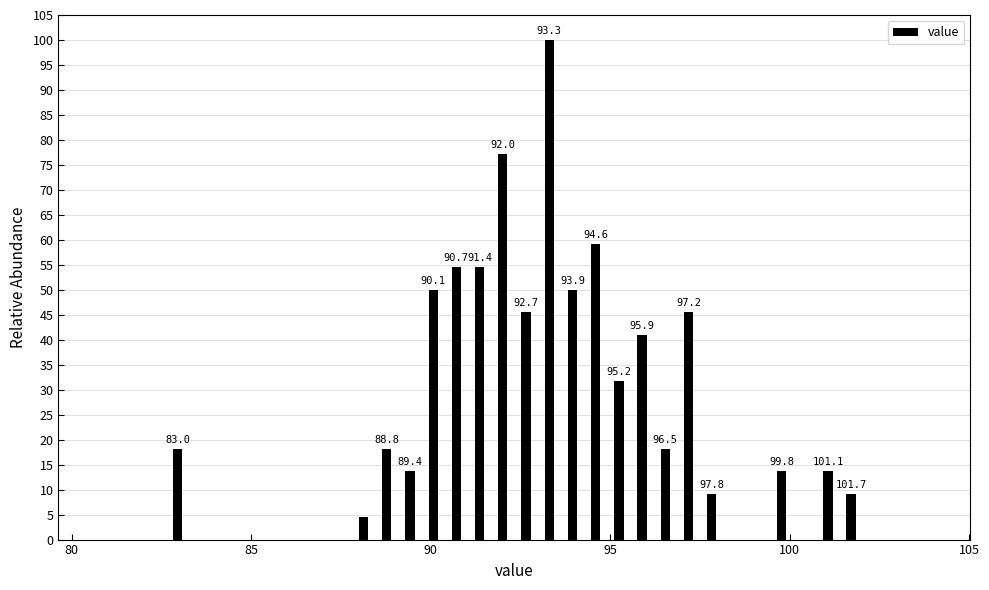

Around what value on the x-axis is the tallest bar? Give the approximate position of its centre, as read against the axis.

93.5